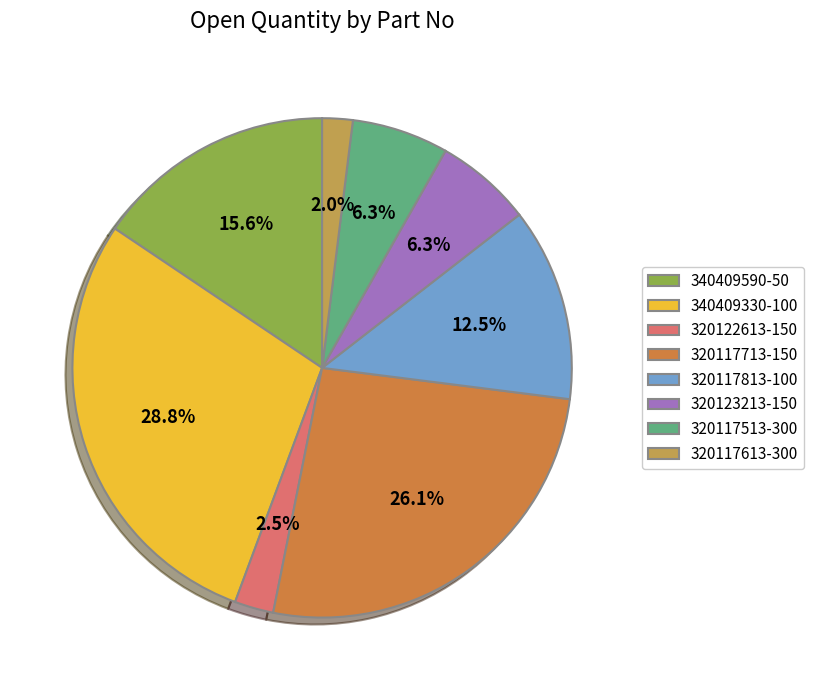

What percentage is the 320117813-100 slice, to the nearest percent?

13%